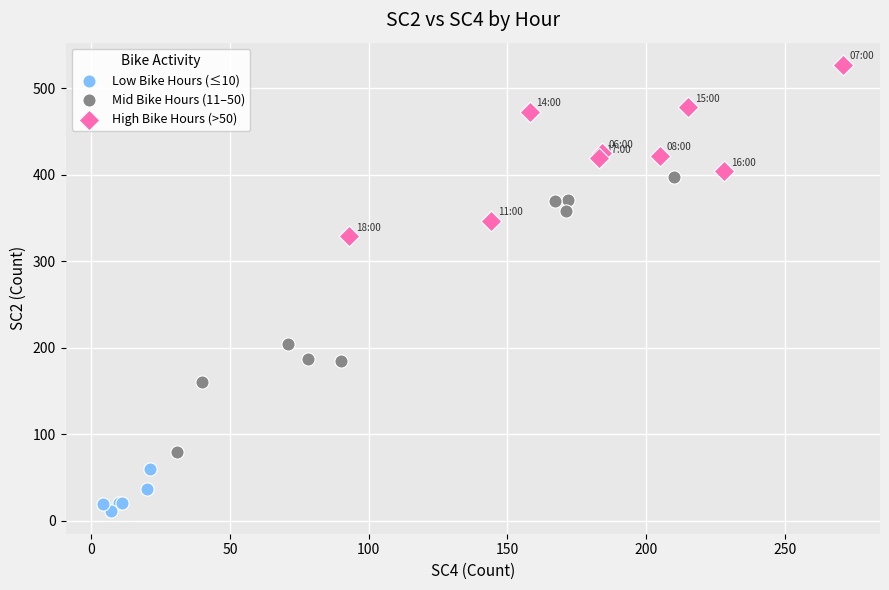

Which series has the largest Y range (max minus min)?

Mid Bike Hours (11–50)